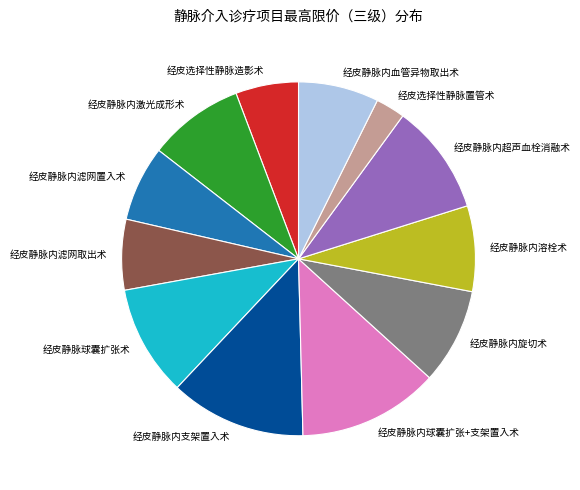

True or false: 经皮静脉内滤网置入术 accounts for 7% of the total.

True